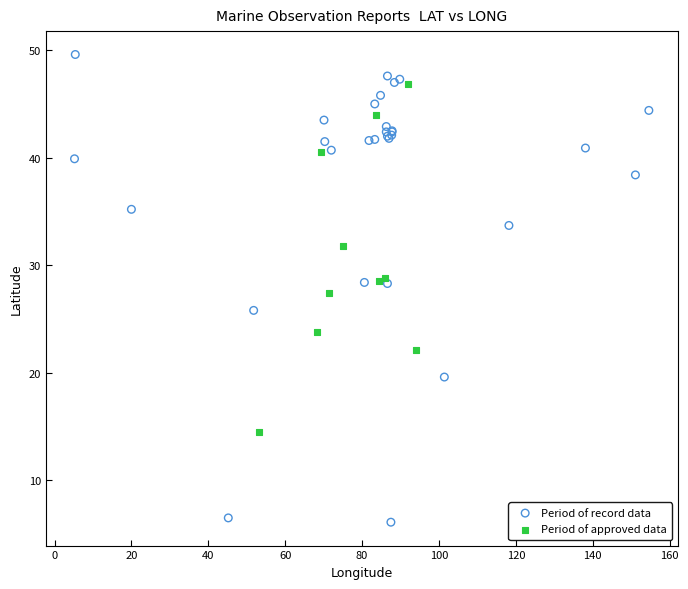

Which series reaches the minimum Y coordinate?

Period of record data